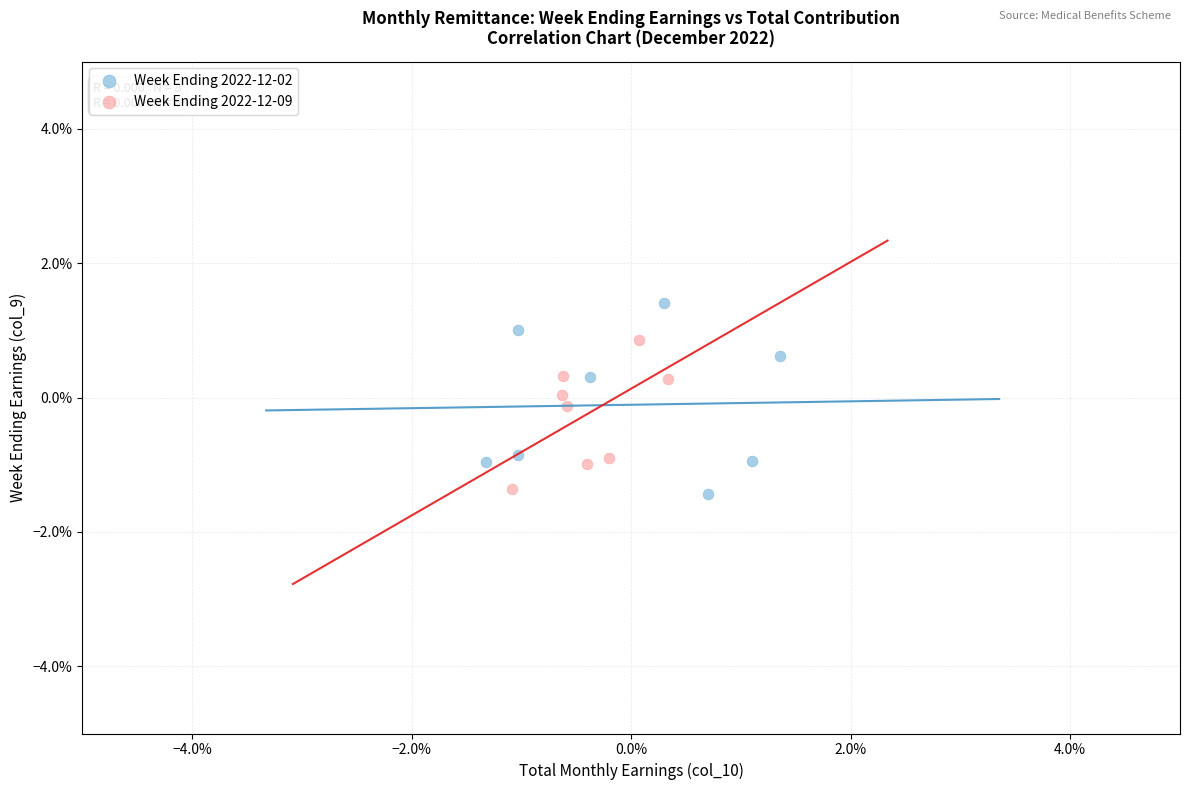

What are all the series names shown in the legend?

Week Ending 2022-12-02, Week Ending 2022-12-09